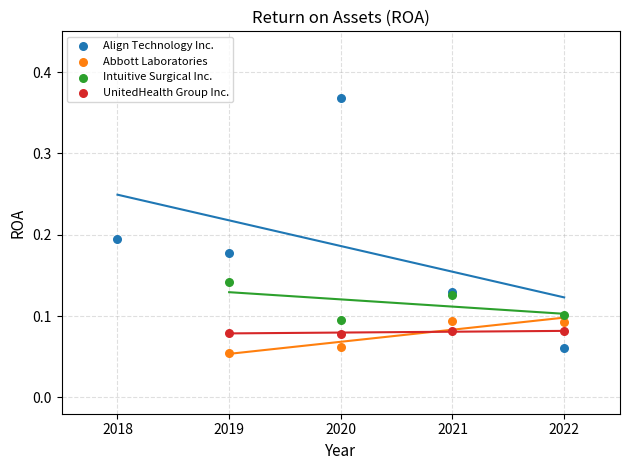

Which series contains the highest Y value?

Align Technology Inc.